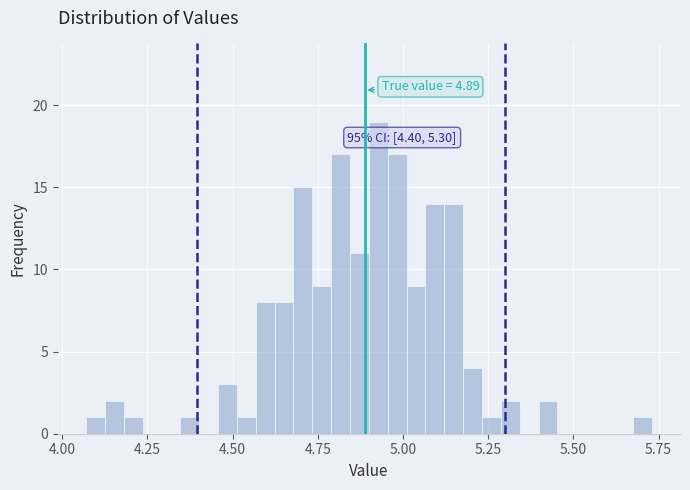

Read against the x-axis, roughly where is the centre of the tallest bar?

4.95